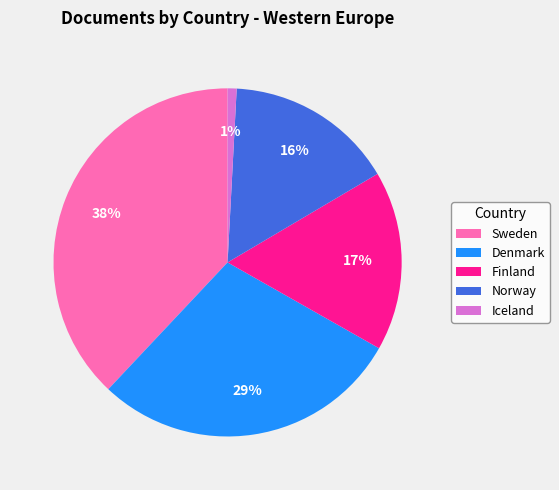

Rank the categories by value from highest to lowest.

Sweden, Denmark, Finland, Norway, Iceland